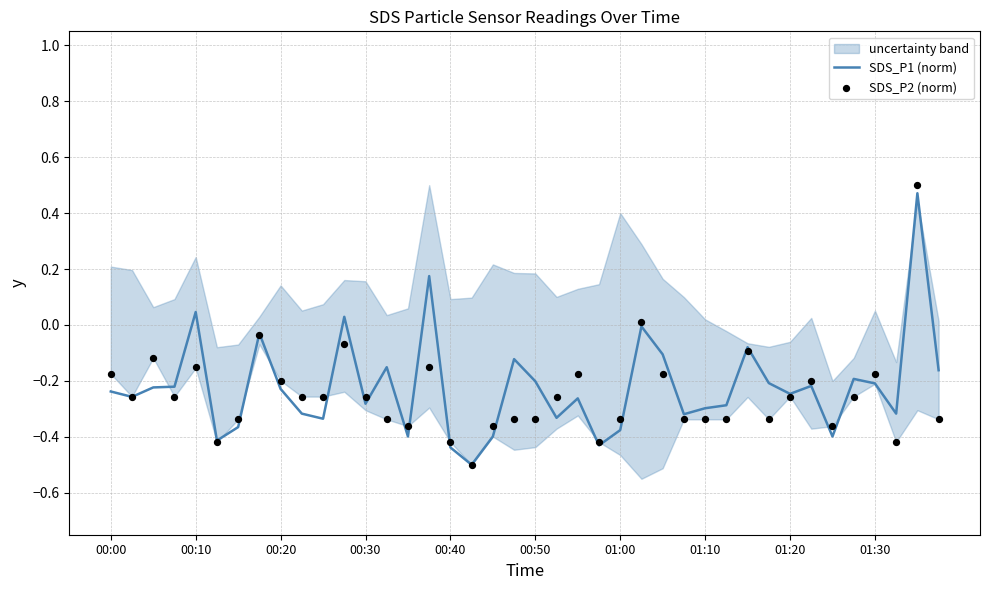

At which category is the sum across all series the highest?

38